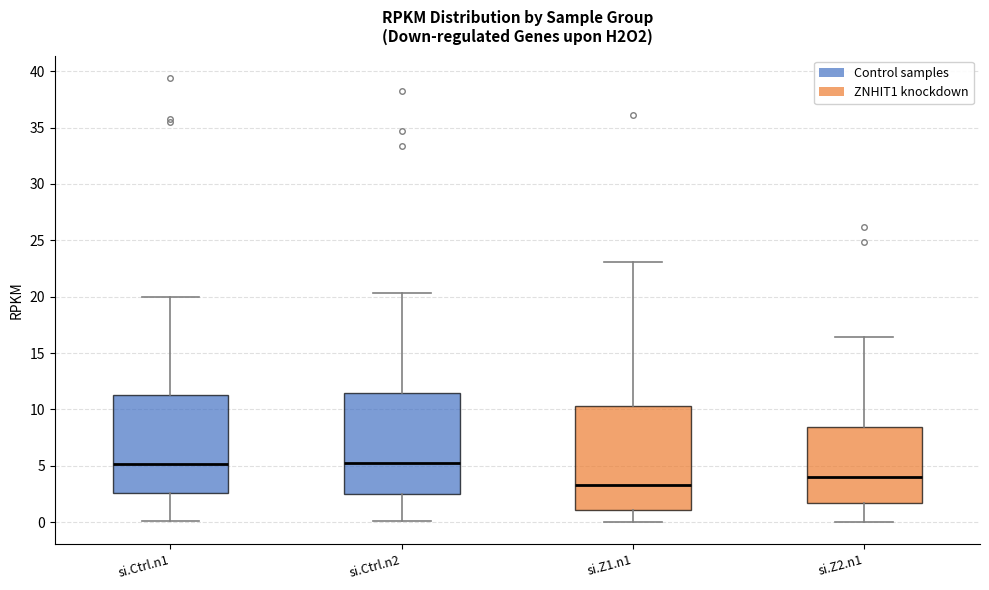

Where does the upper whisker of the box for si.Ctrl.n2 end on the y-axis? The values are not printed on the chart, so give them approximately, as read against the axis.

20.5